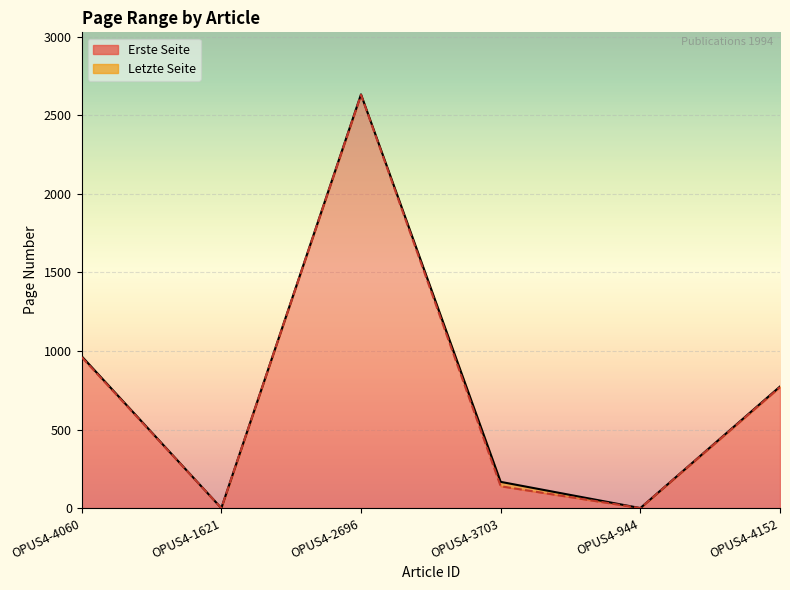

True or false: Letzte Seite and Erste Seite cross at least once.

False